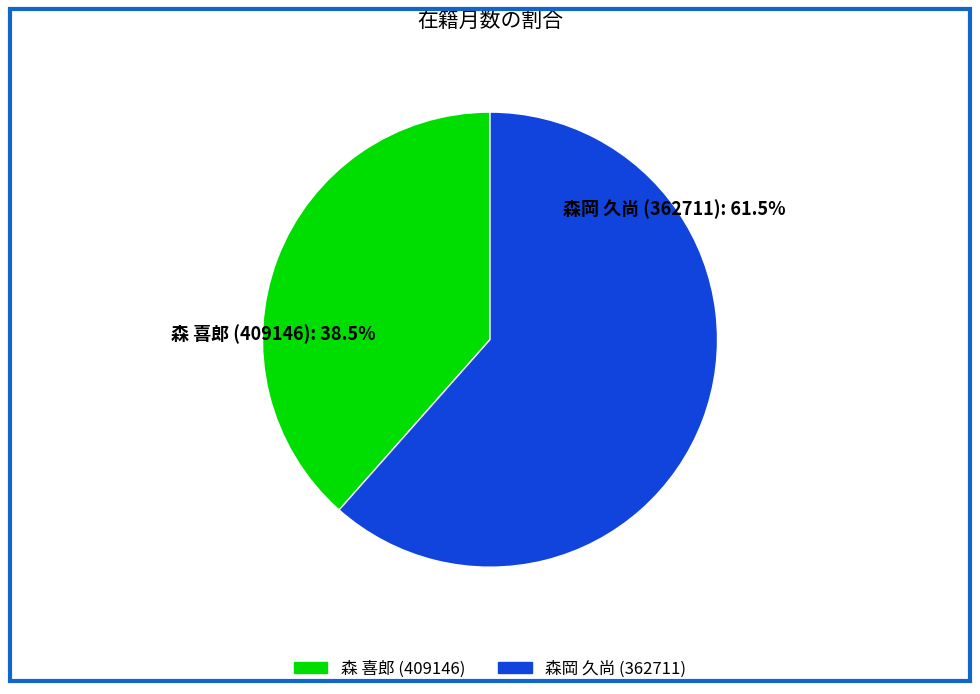

To the nearest percent, what is the average slice percentage?

50%